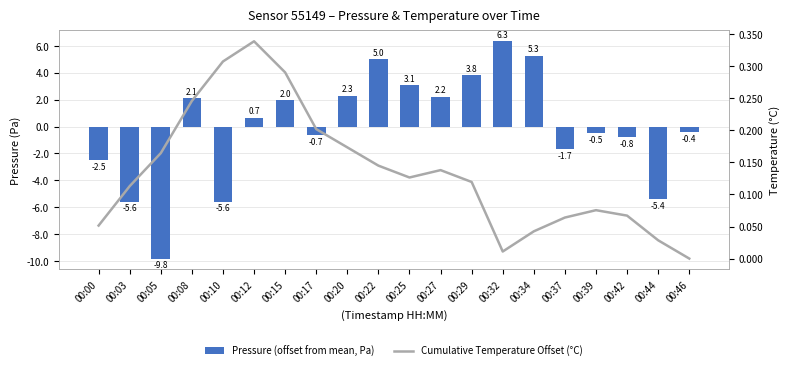

What is the value of the Cumulative Temperature Offset (°C) bar at the 18th from the left?

0.1